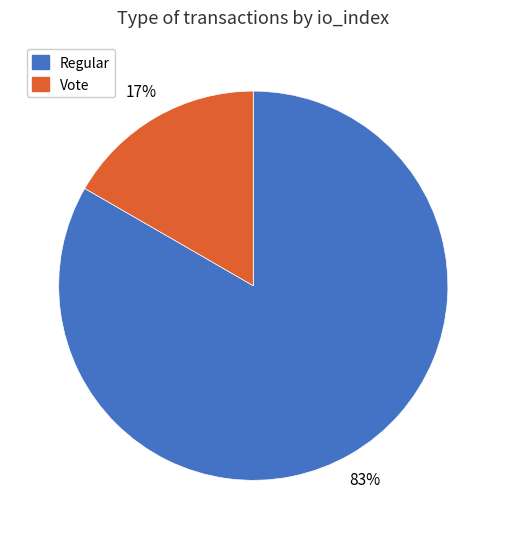

Between Regular and Vote, which is larger?

Regular